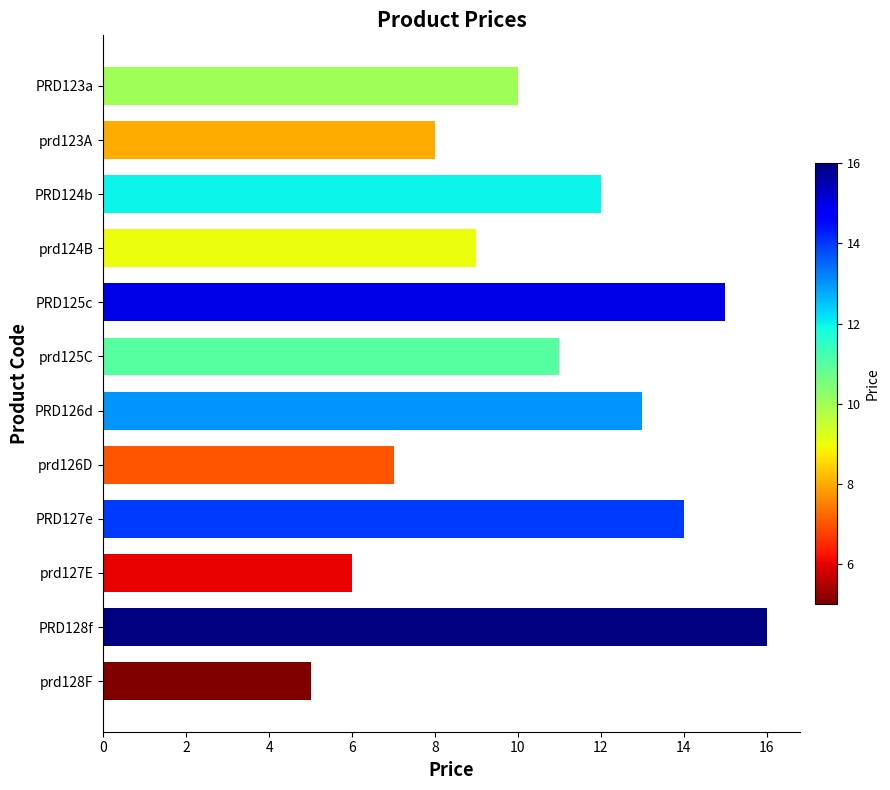

Read the value at PRD124b.

12